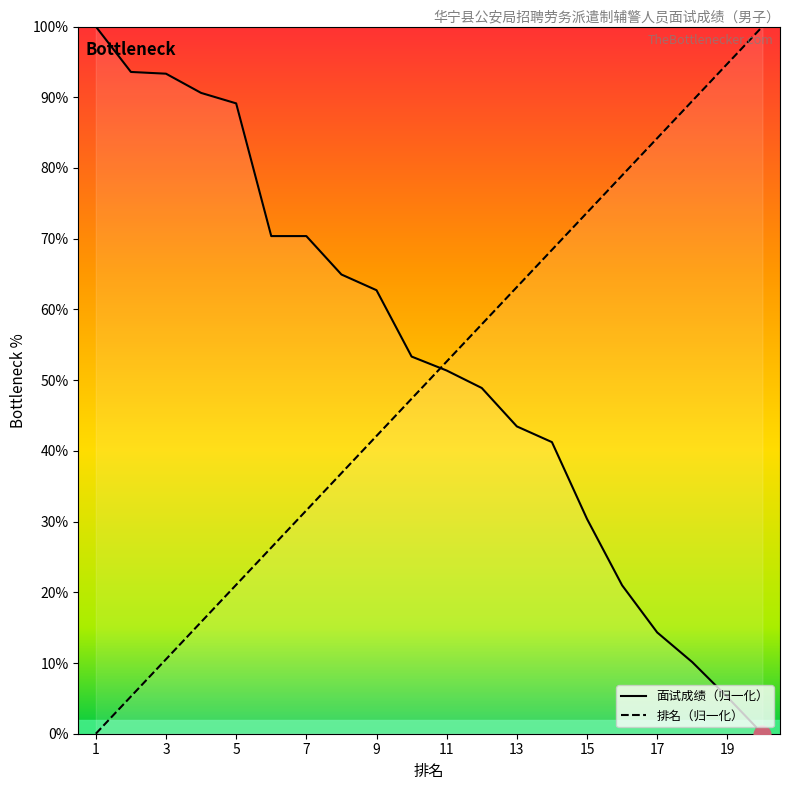

Is the value of 面试成绩 at 16 greater than the value of 排名 at 20?

No